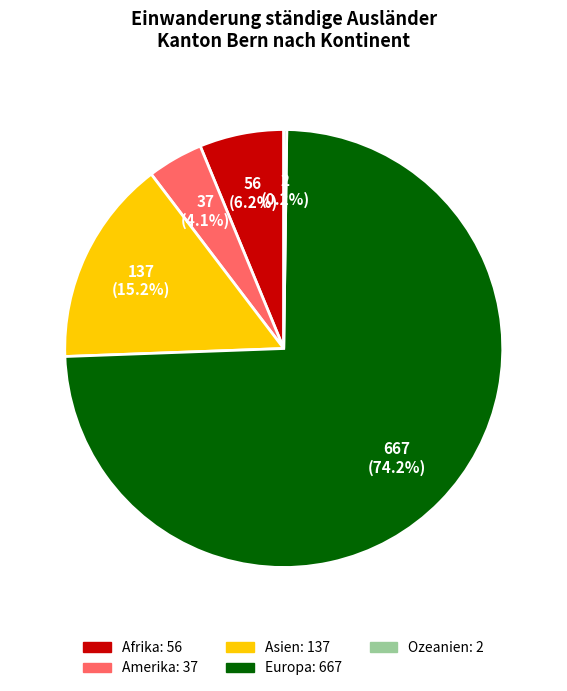

Which category has the biggest portion of the pie?

Europa